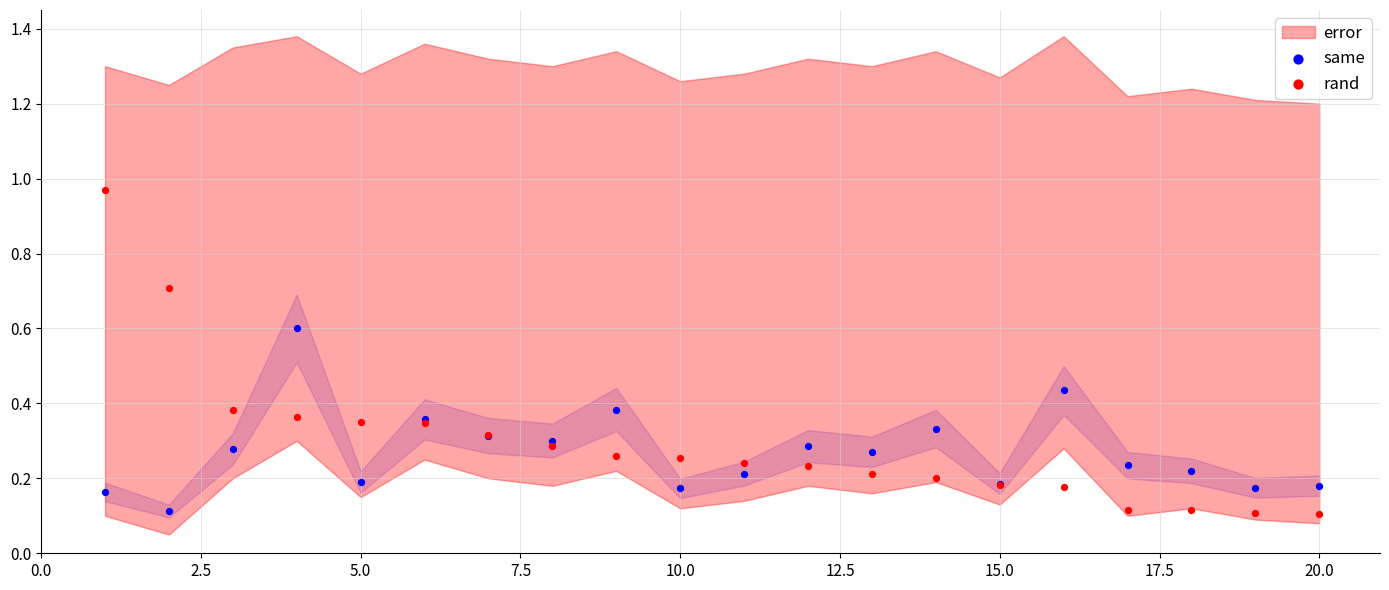

Which series has the widest spread of Y values?

rand